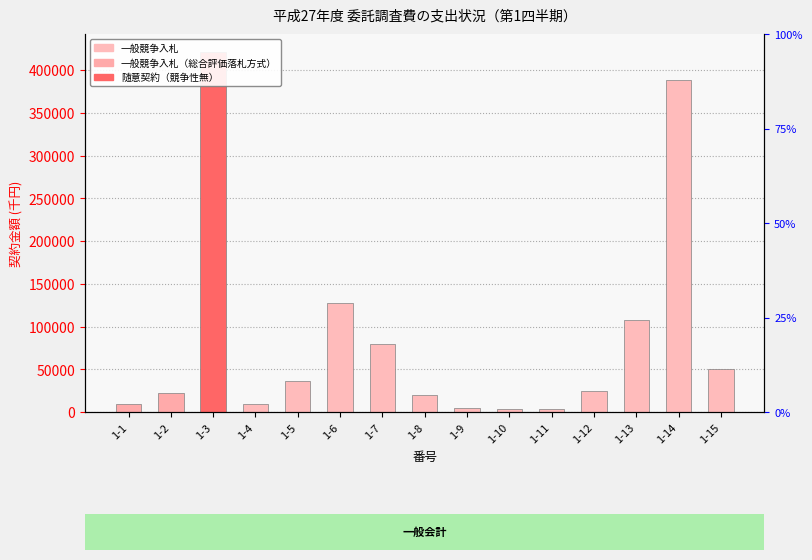

How many bars are there in total?

15